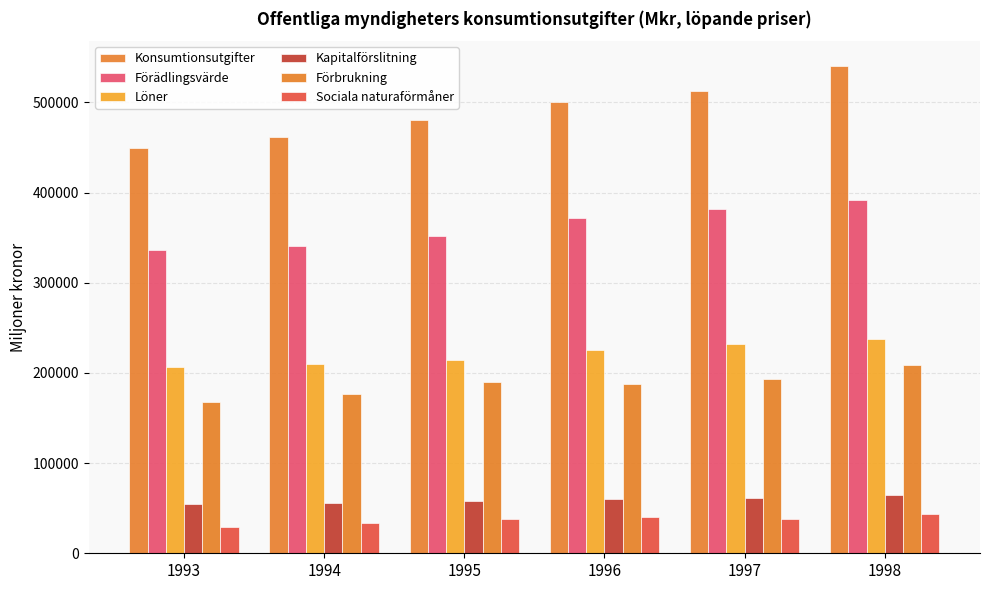

What is the sum of all Konsumtionsutgifter values?

2945799